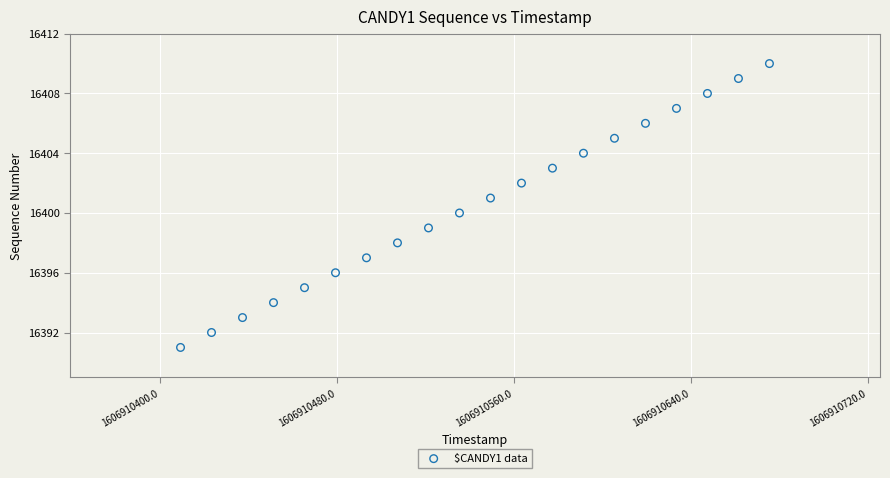

What is the range of Y values (max minus min)?

19